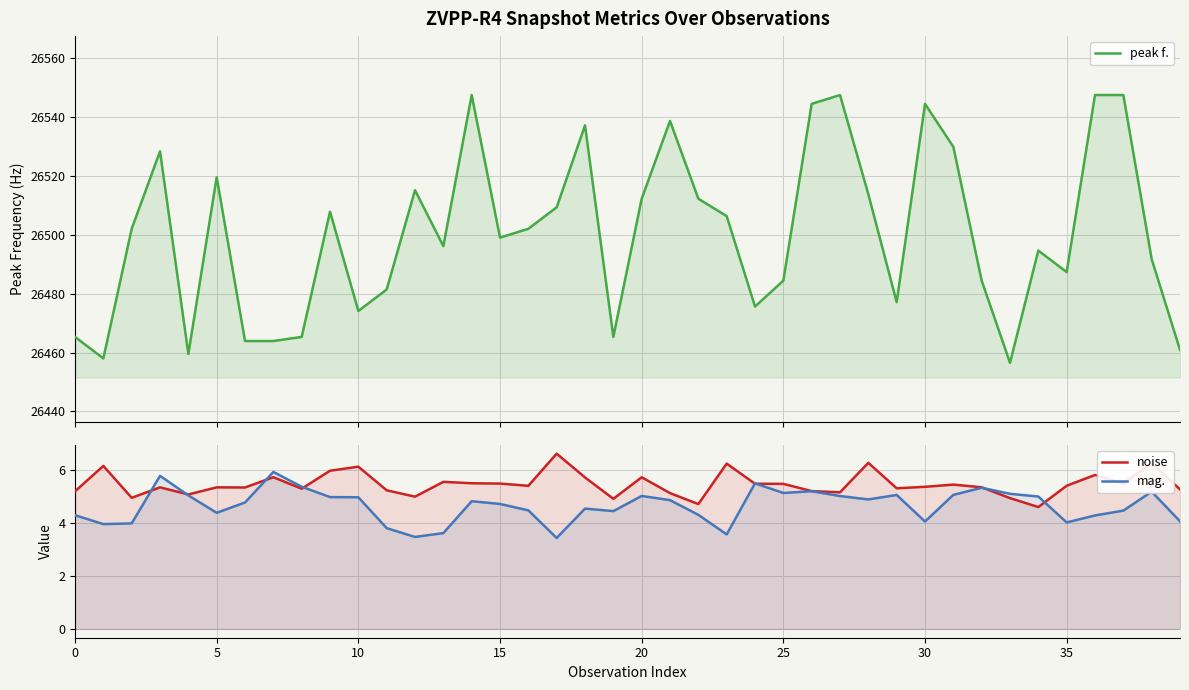

True or false: mag. and peak f. intersect in this chart.

False